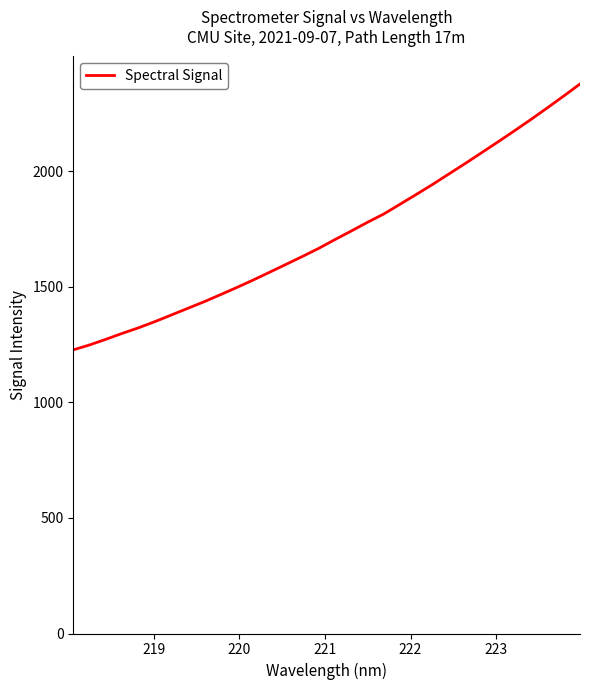

What is the difference between the maximum and minimum values?

1150.3